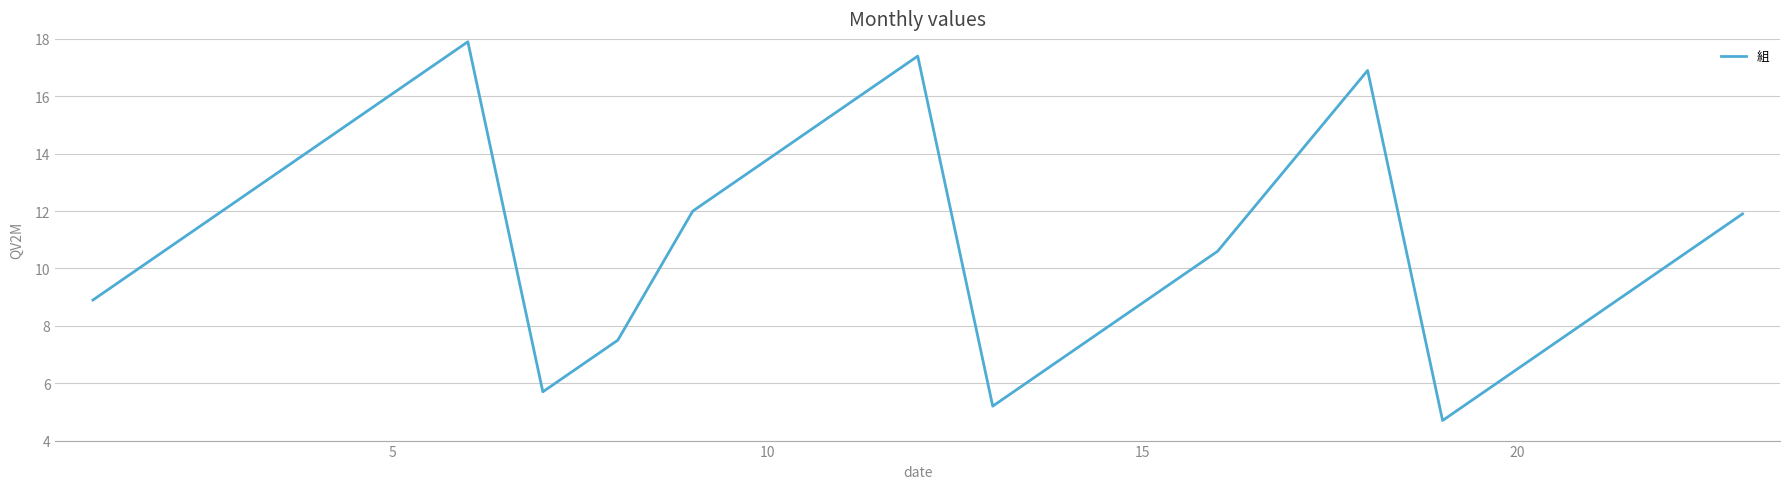

Does the chart have visible grid lines?

Yes